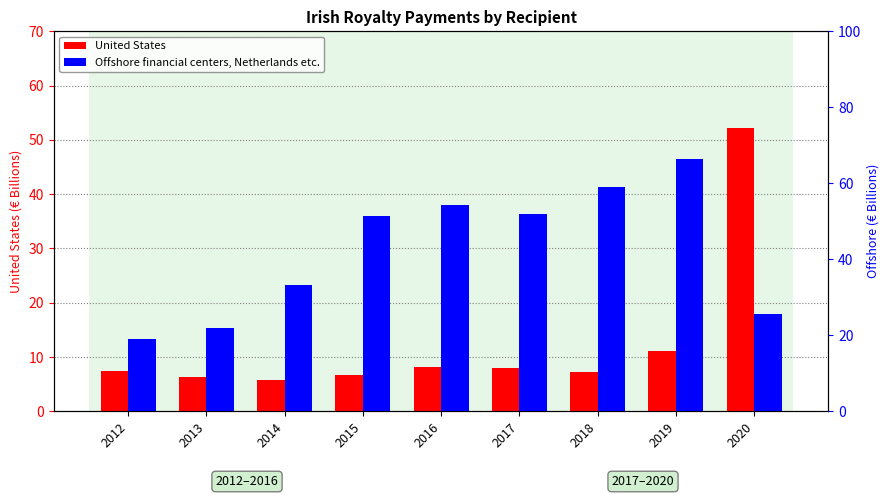

Reading right to left, list all the values displayed in this chart.

United States: 52.2	11.1	7.3	7.9	8.1	6.6	5.7	6.4	7.5
Offshore financial centers, Netherlands etc.: 25.6	66.4	58.9	51.8	54.2	51.5	33.2	22.0	19.0